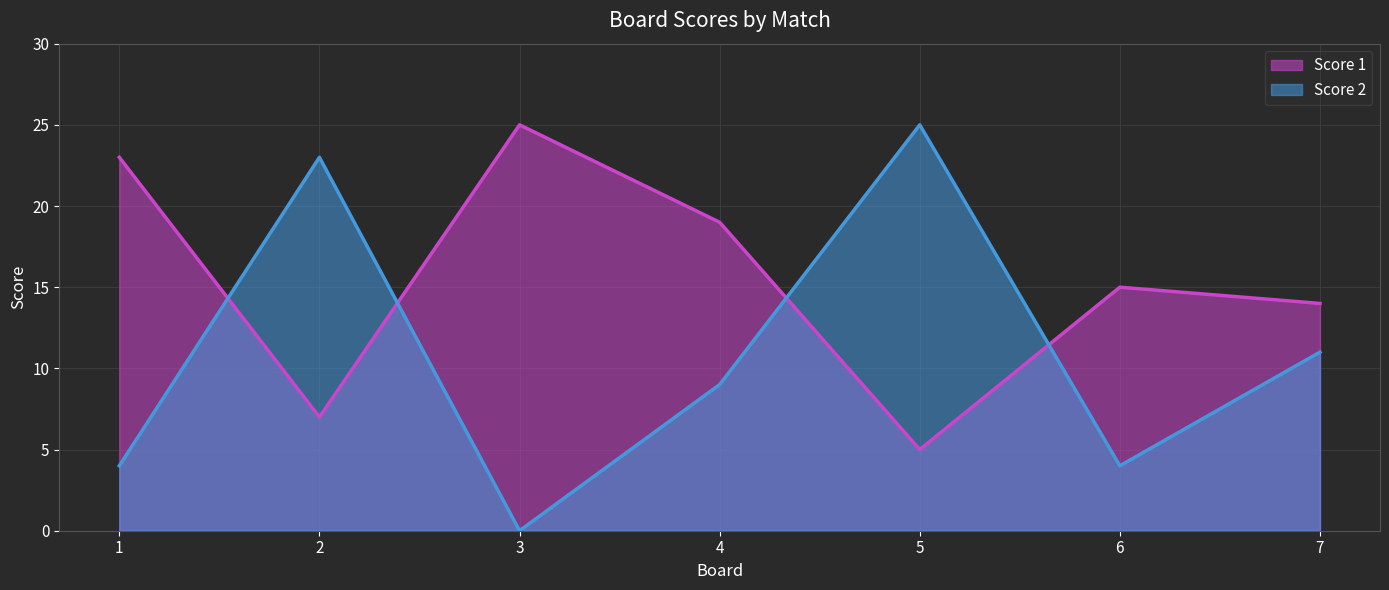

Which has a higher value, 5 or 6?

6